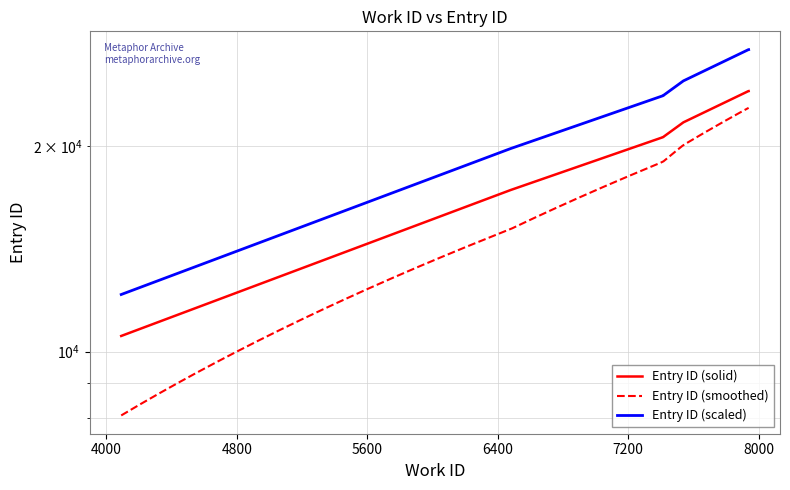

Is it true that id equals 23686.5 at 7413?

True